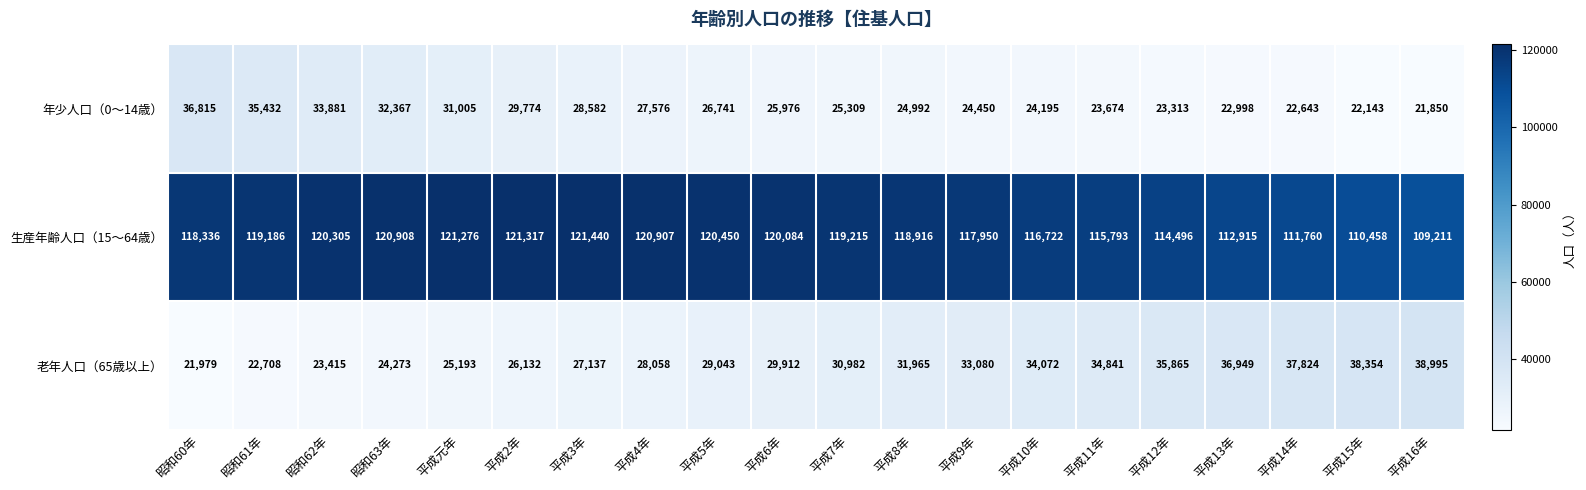

Which series has the largest total across all categories?

生産年齢人口（15～64歳）